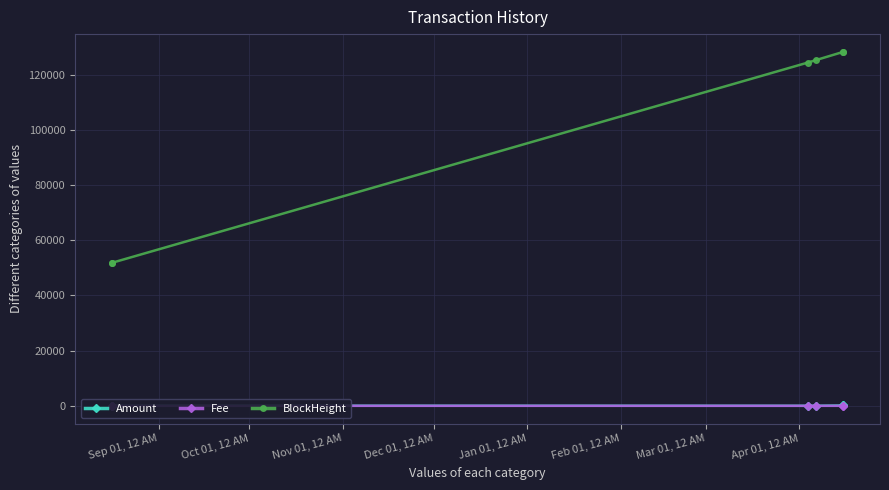

What is the average value of the BlockHeight series?

101617.7